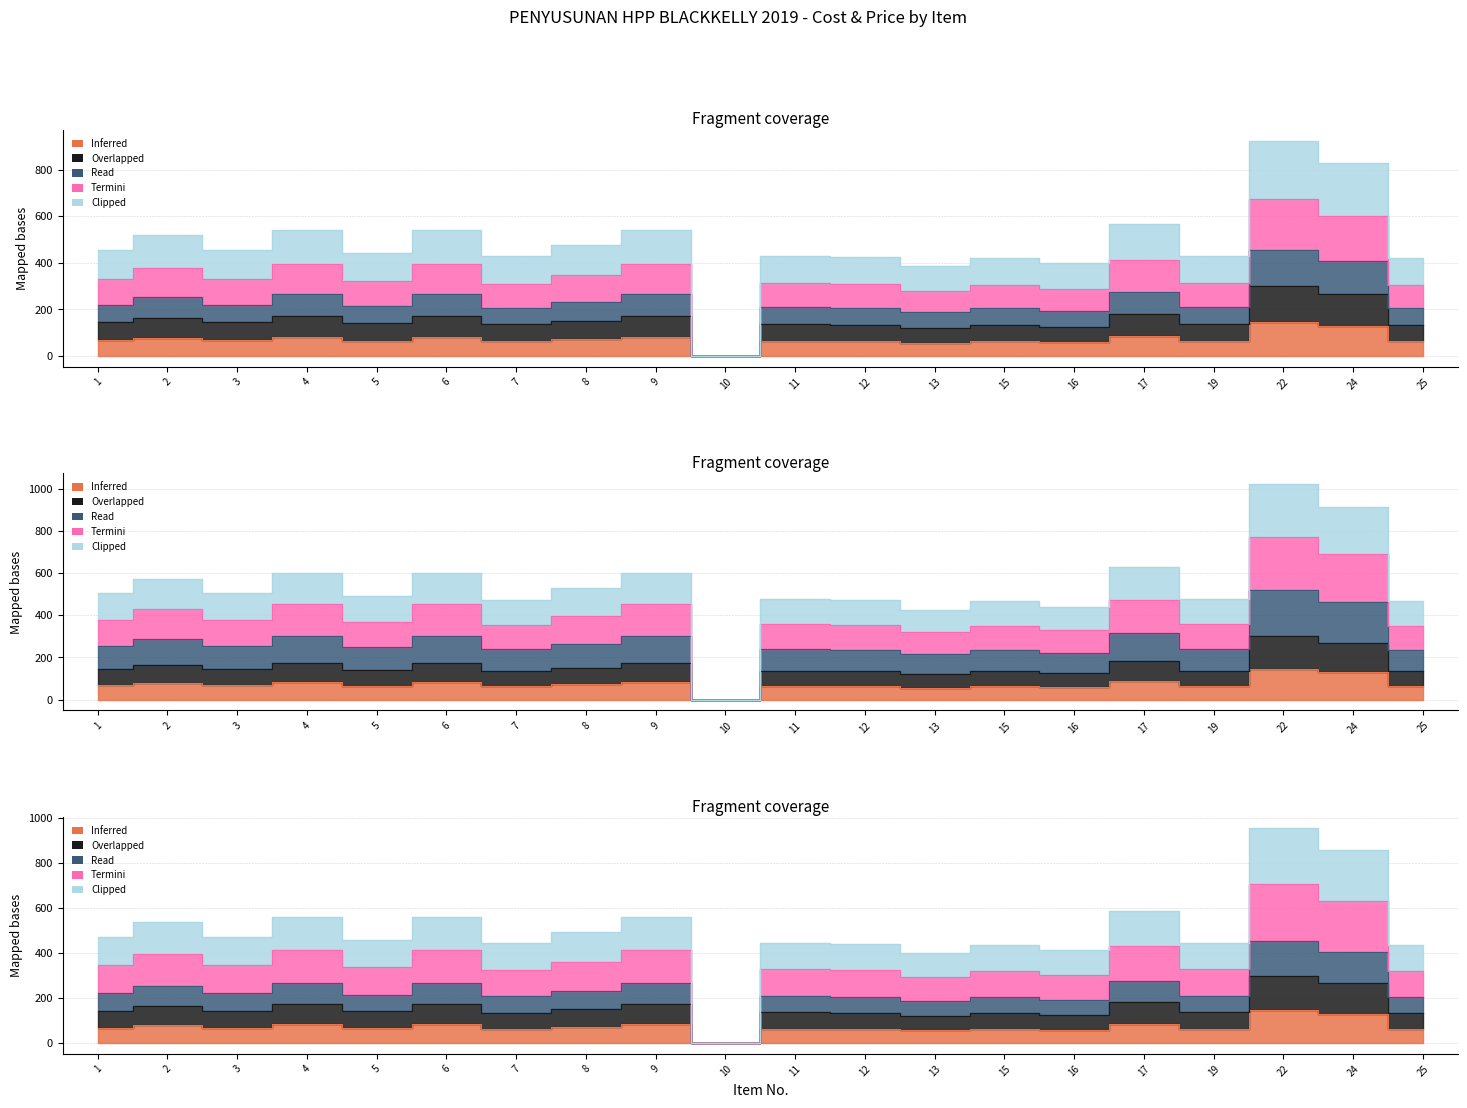

At how many categories does at least one series exceed 621?

3